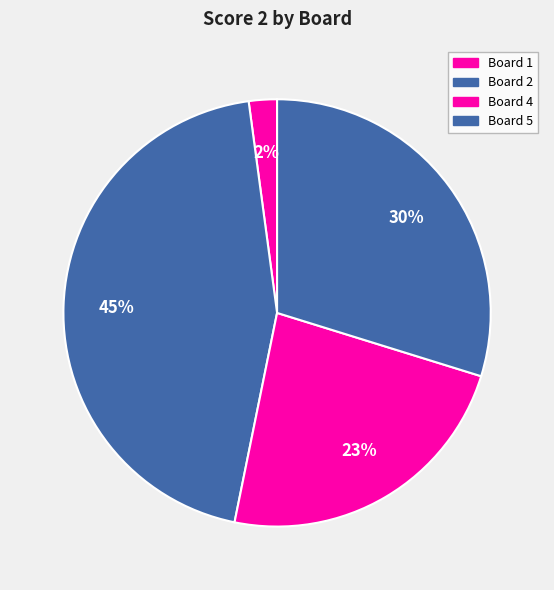

Is there a majority slice in this chart?

No